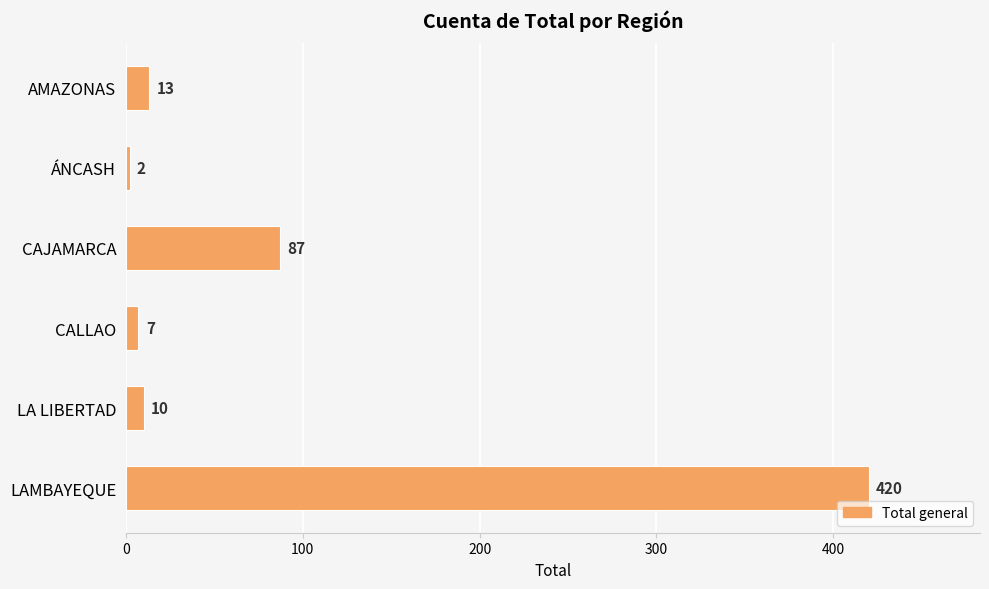

How many values are below 13?

3